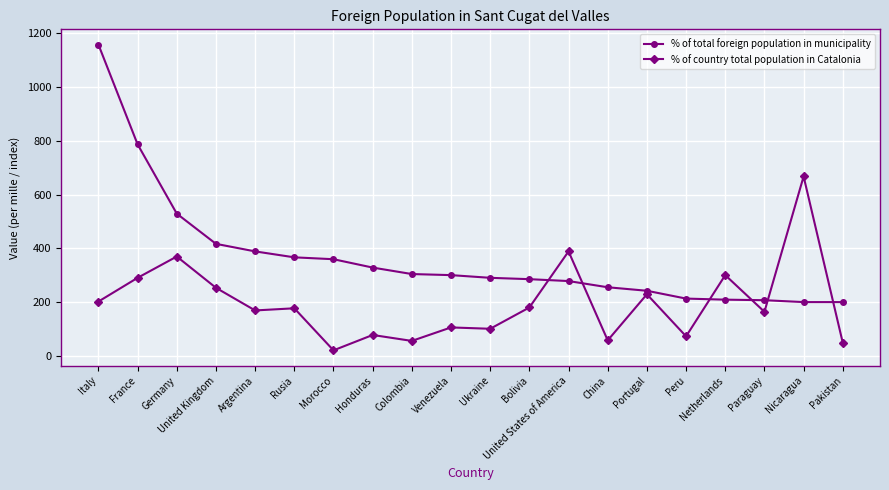

What is the label of the 17th point from the right?

United Kingdom